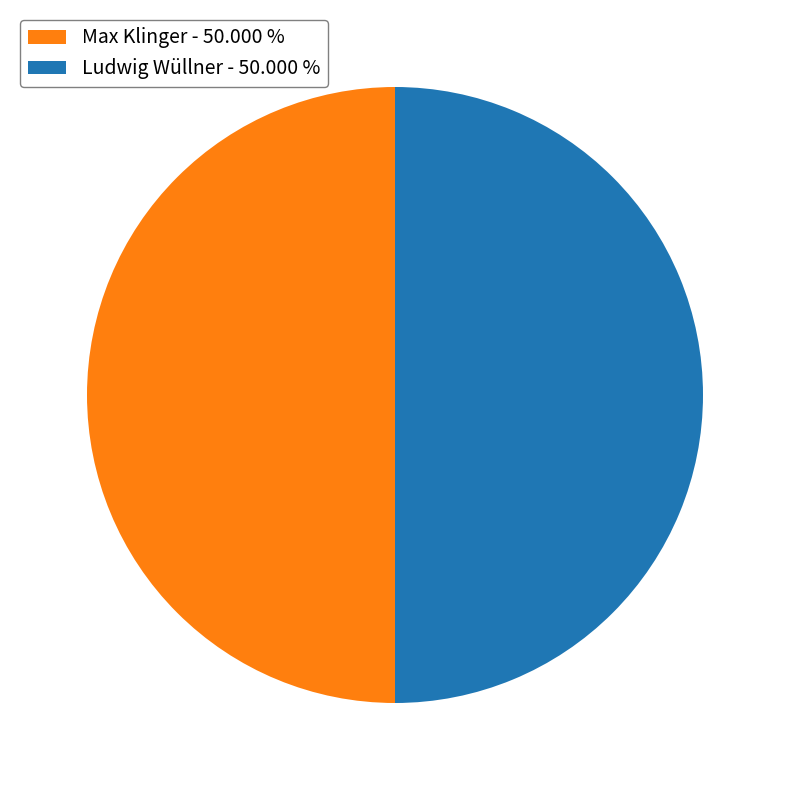

Do Max Klinger - 50.000 % and Ludwig Wüllner - 50.000 % together represent more than half of the pie?

Yes